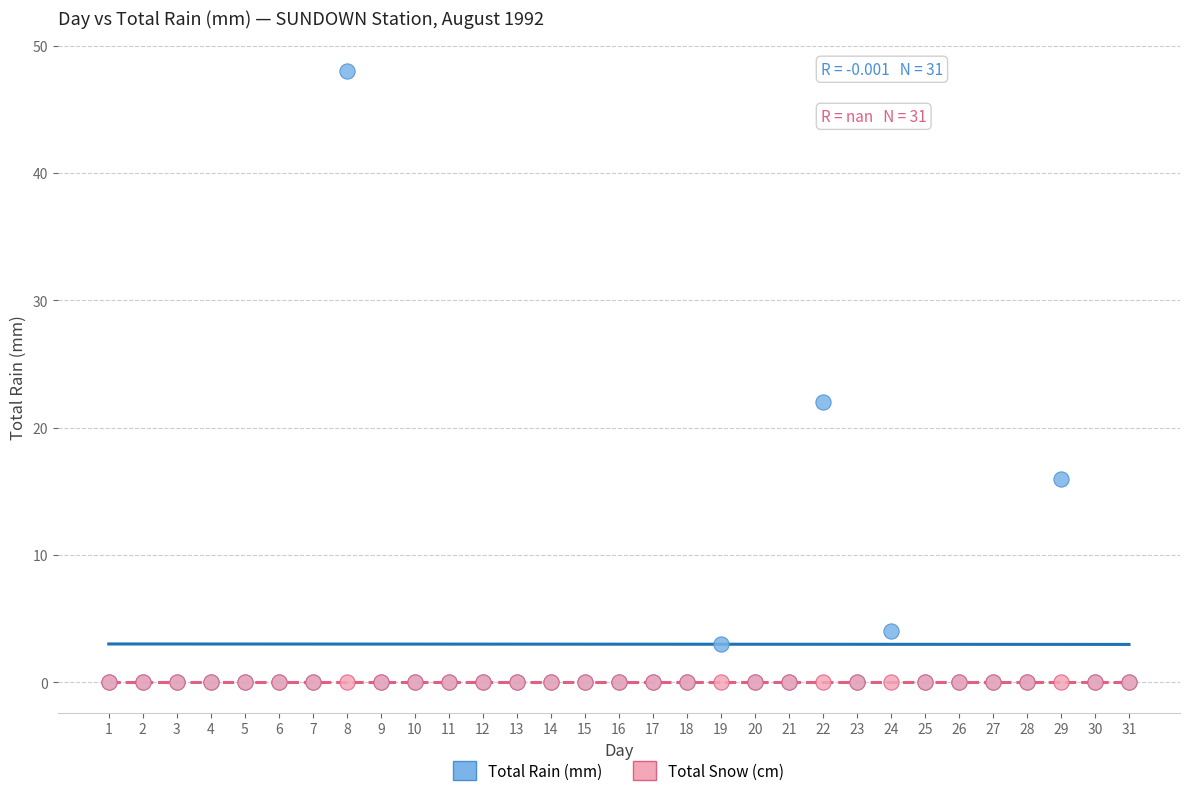

What are all the series names shown in the legend?

Total Rain (mm), Total Snow (cm)